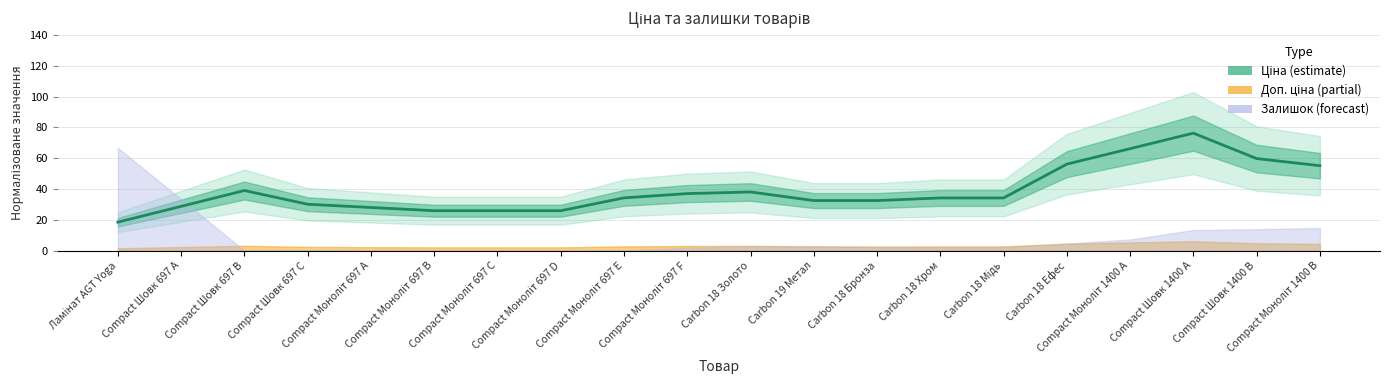

True or false: there are more than 1 points higher than both neighbors.

True